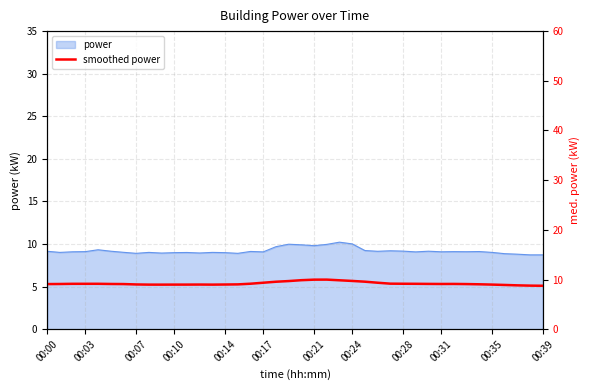

What is the label of the 27th point from the left?

26